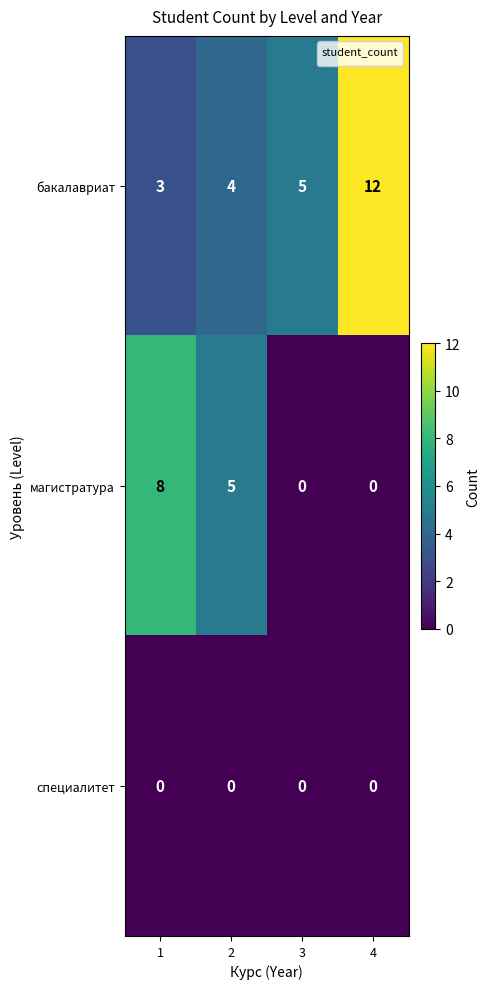

Which series has the largest total across all categories?

бакалавриат